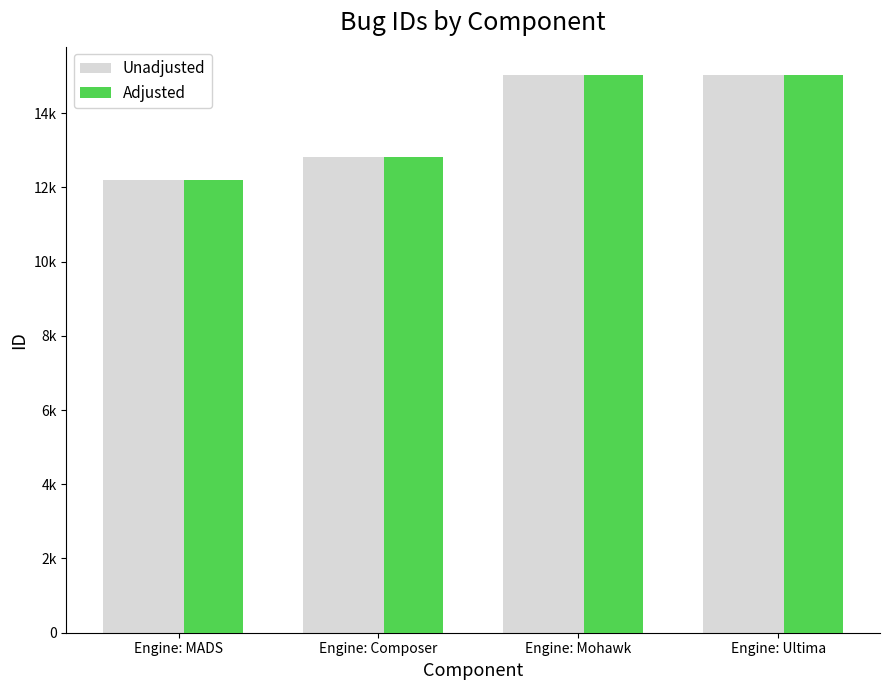

At how many categories does at least one series exceed 14697?

2